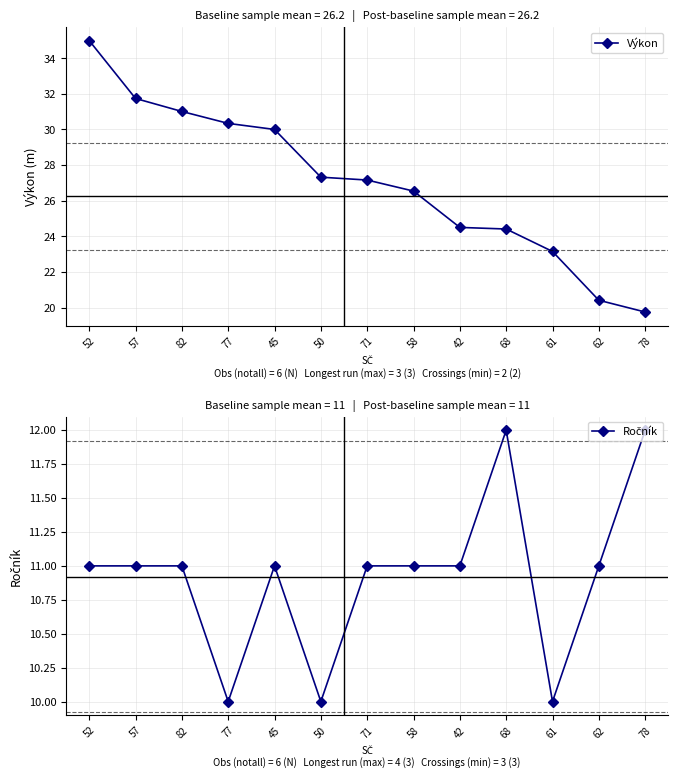

What position from the right is 61?

3